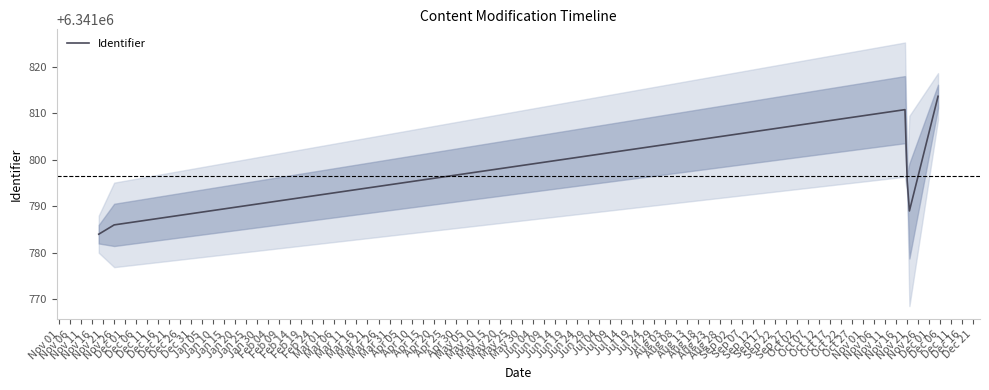

How many interior local valleys (lower than both neighbors) does the data have?

1